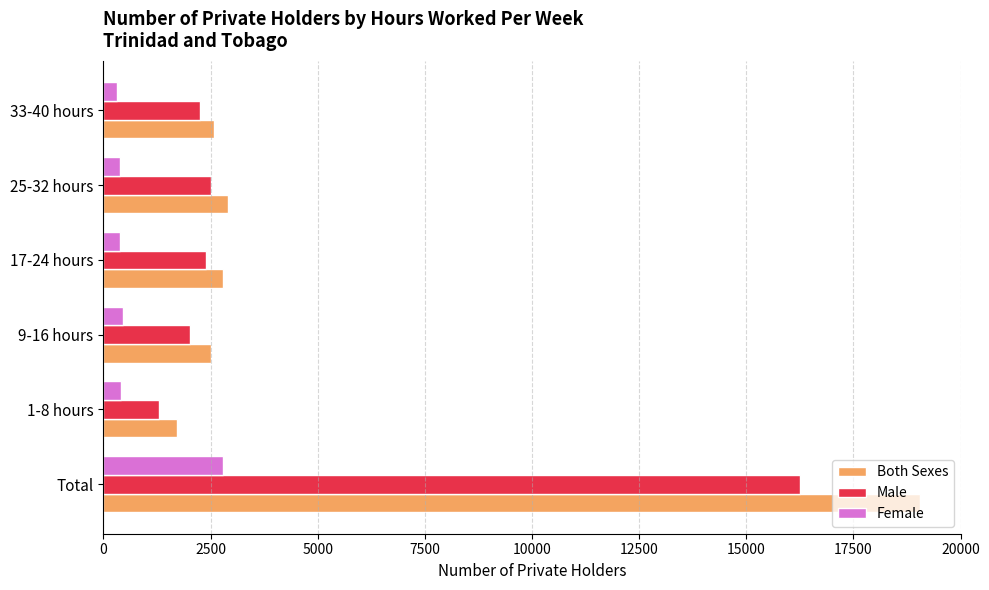

How many values in the Both Sexes series are below 2791?

3